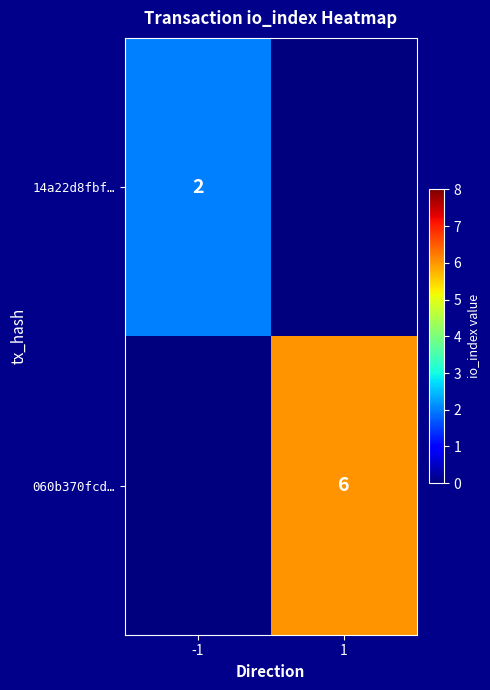

Which category has the lowest value across all series?

1